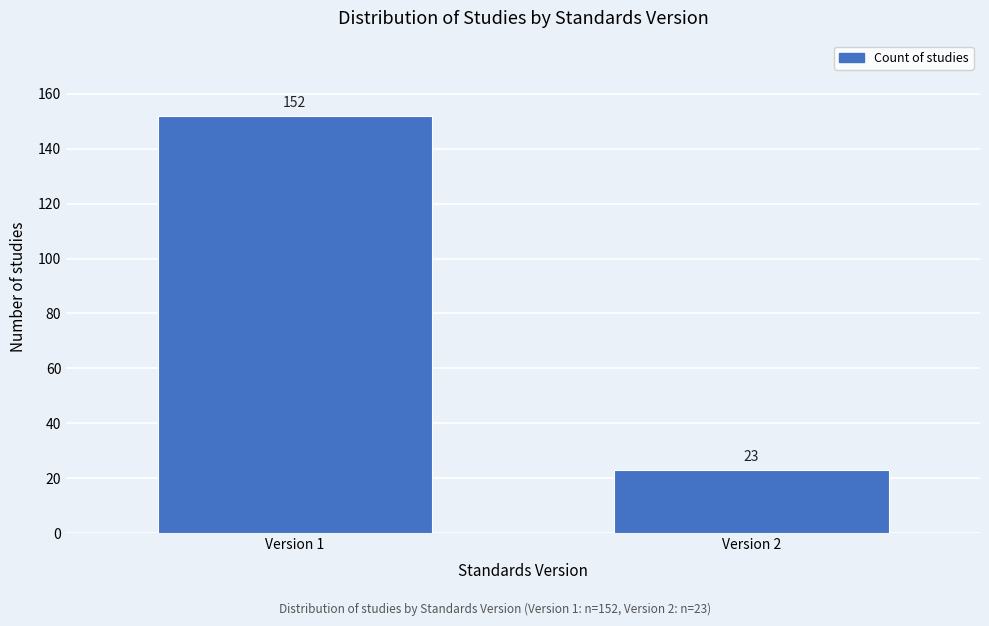

Reading left to right, what are all the values shown in this chart?

152	23